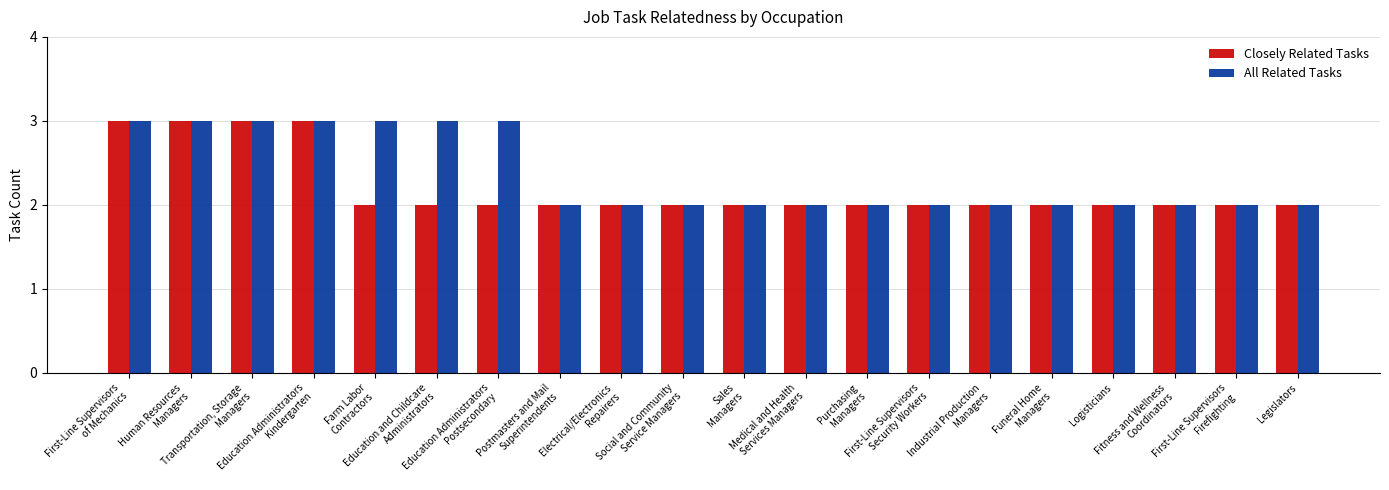

What value does the Closely Related Tasks series have at Sales
Managers?

2